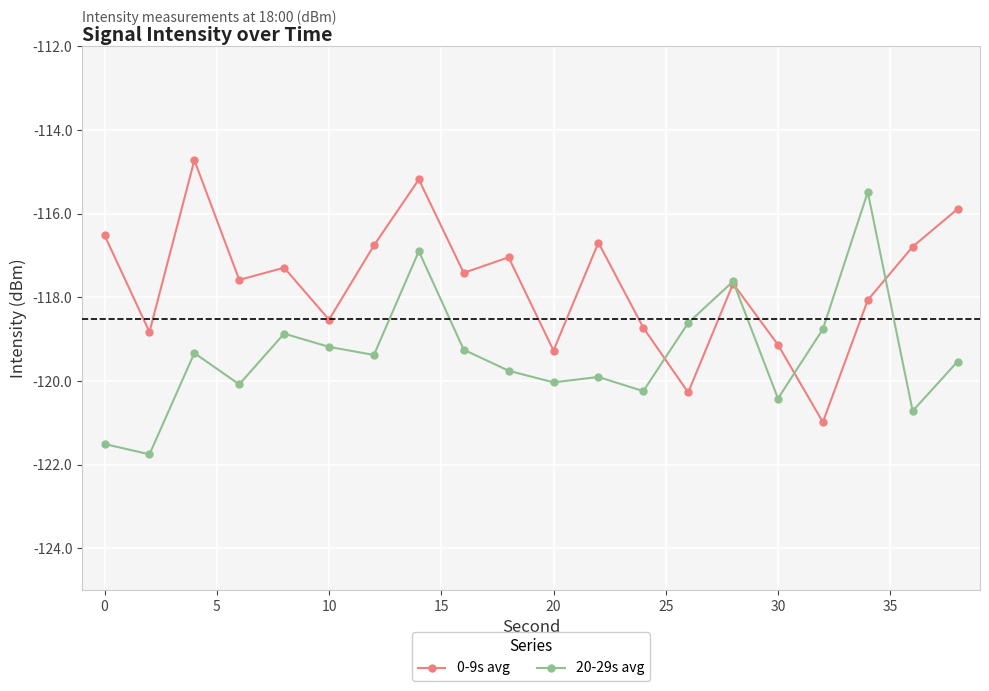

How many times do 0-9s avg and 20-29s avg cross each other?

4